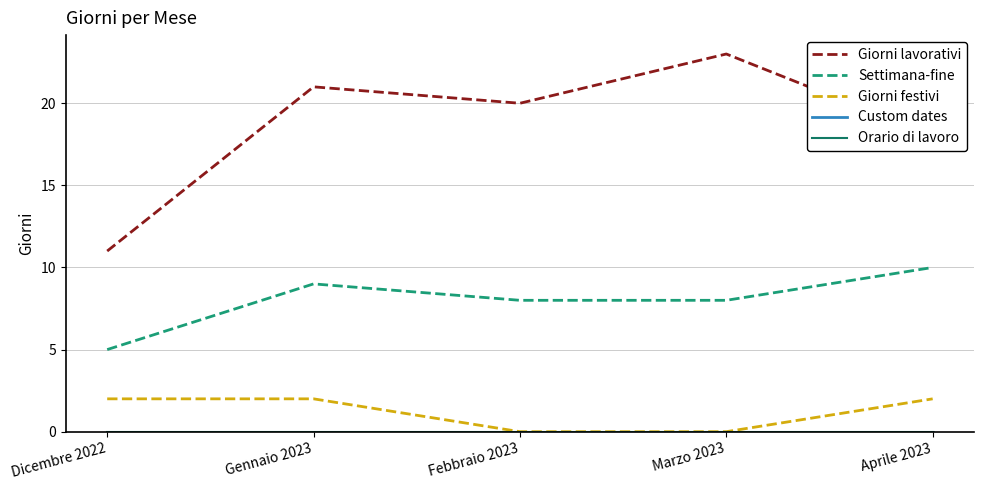

True or false: Custom dates has more than 0 points higher than both neighbors.

False